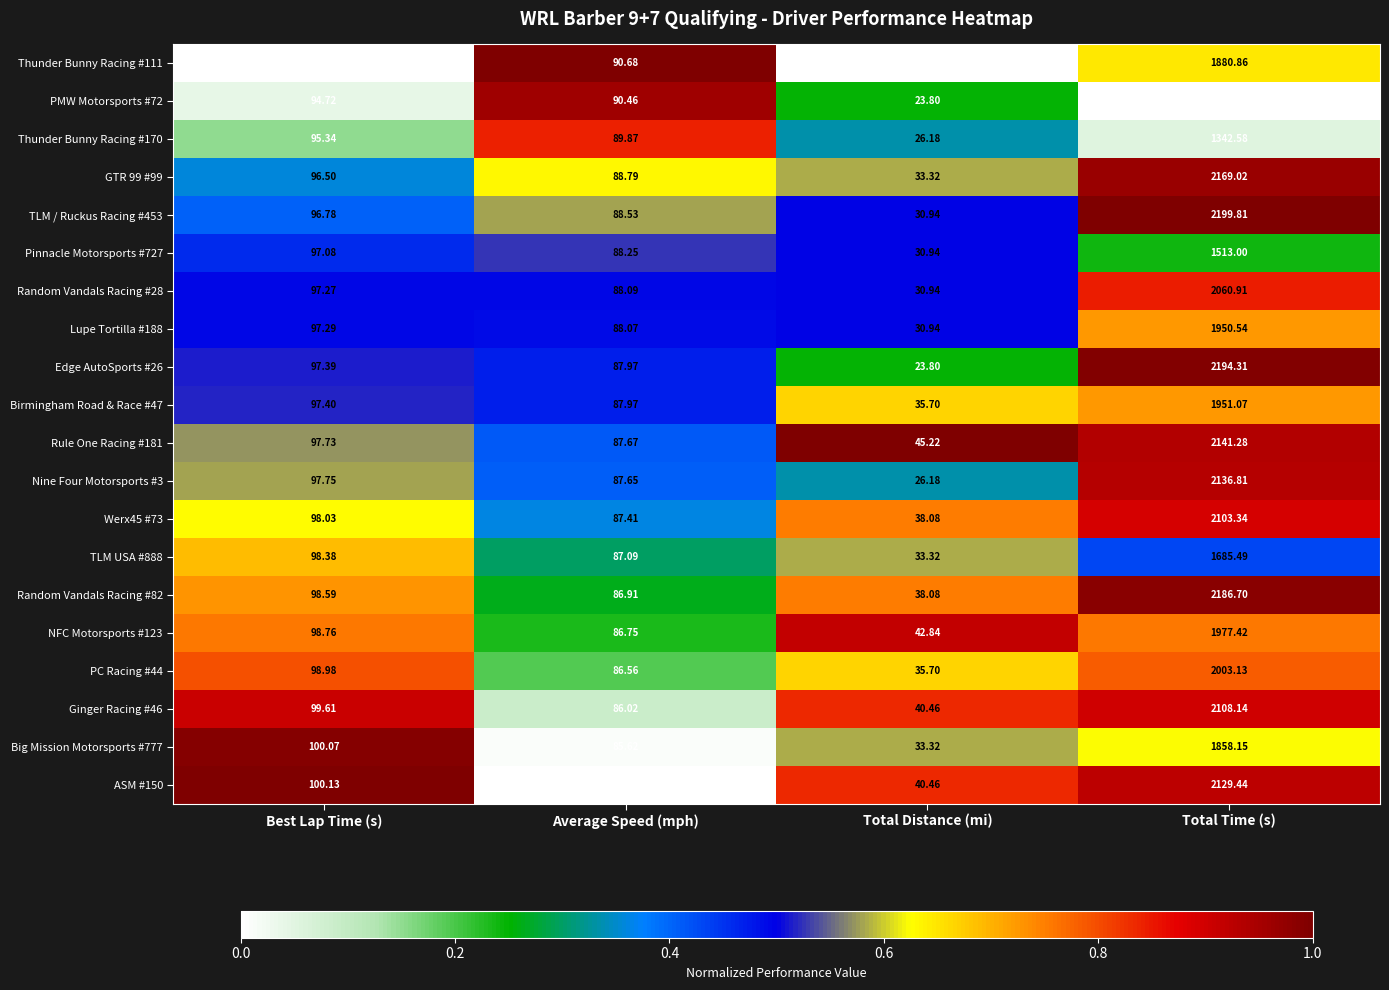

At which category is the sum across all series the highest?

Total Time (s)